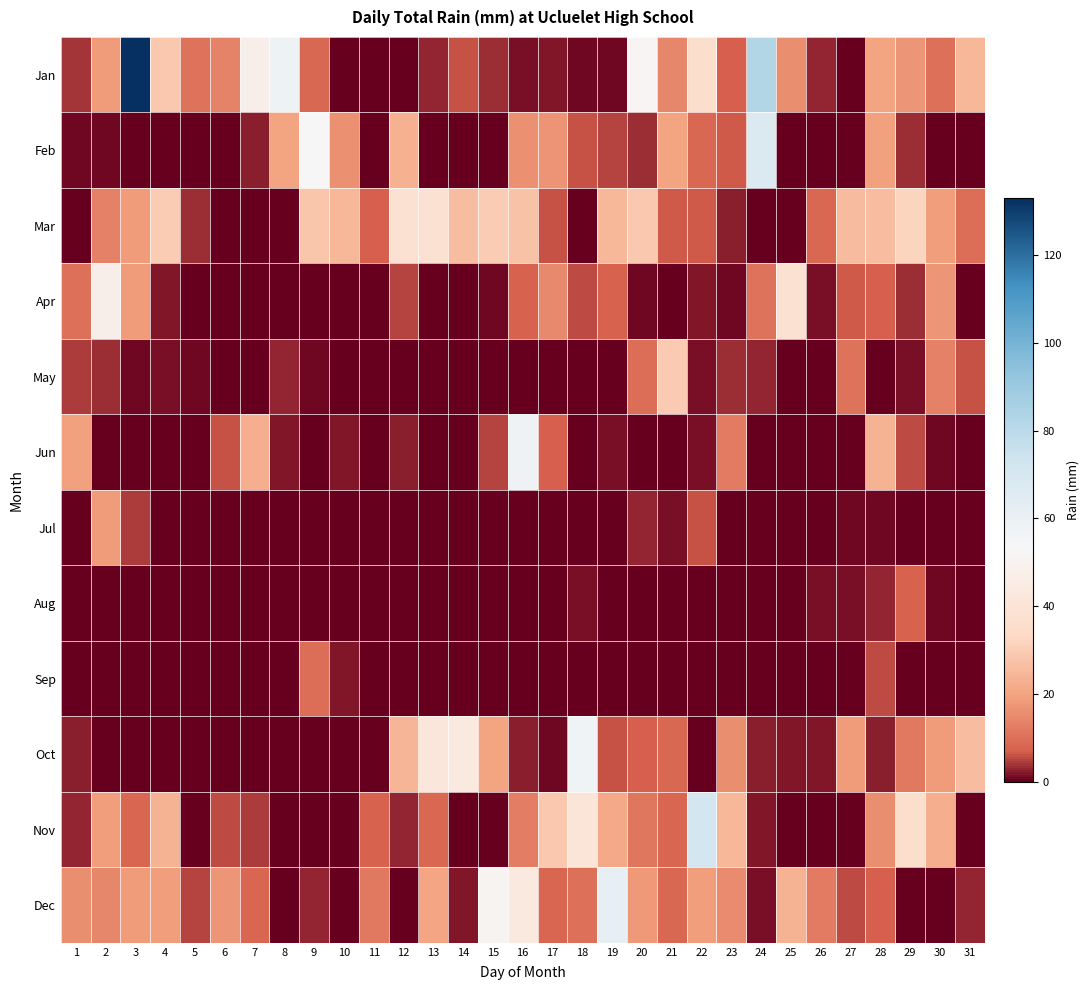

Reading left to right, transcribe all the data shown in this chart.

Jan: 1=3.8	2=18.4	3=133.0	4=28.6	5=10.4	6=14.0	7=47.4	8=58.4	9=8.8	10=0.2	11=0.0	12=0.2	13=2.8	14=6.0	15=3.2	16=1.4	17=1.8	18=0.6	19=1.0	20=51.6	21=14.2	22=35.4	23=6.8	24=82.4	25=16.0	26=2.6	27=0.4	28=20.0	29=17.2	30=10.2	31=24.8
Feb: 1=0.8	2=1.0	3=0.0	4=0.0	5=0.0	6=0.0	7=2.2	8=20.2	9=54.0	10=16.6	11=0.2	12=23.0	13=0.2	14=0.2	15=0.0	16=16.2	17=17.0	18=6.2	19=5.0	20=3.4	21=19.8	22=8.4	23=6.6	24=68.0	25=0.2	26=0.0	27=0.0	28=19.6	29=3.6	30=0.0	31=0.0
Mar: 1=0.2	2=13.0	3=18.4	4=30.0	5=3.2	6=0.0	7=0.0	8=0.2	9=28.4	10=24.8	11=7.2	12=38.0	13=38.0	14=26.4	15=30.0	16=27.2	17=6.2	18=0.2	19=24.8	20=28.6	21=6.4	22=6.4	23=2.2	24=0.2	25=0.0	26=8.6	27=25.6	28=26.0	29=32.2	30=18.8	31=9.4
Apr: 1=10.0	2=47.6	3=18.4	4=1.6	5=0.2	6=0.0	7=0.2	8=0.0	9=0.0	10=0.0	11=0.0	12=4.8	13=0.2	14=0.0	15=0.6	16=7.4	17=14.6	18=5.6	19=7.6	20=0.8	21=0.2	22=1.6	23=0.6	24=10.6	25=38.0	26=1.2	27=6.6	28=6.8	29=3.2	30=17.2	31=0.0
May: 1=4.2	2=3.4	3=0.8	4=1.4	5=0.6	6=0.4	7=0.0	8=2.6	9=0.6	10=0.0	11=0.0	12=0.0	13=0.0	14=0.0	15=0.0	16=0.0	17=0.0	18=0.0	19=0.0	20=9.8	21=29.6	22=1.4	23=3.4	24=2.6	25=0.0	26=0.0	27=10.8	28=0.2	29=1.2	30=13.0	31=6.0
Jun: 1=19.4	2=0.0	3=0.0	4=0.2	5=0.0	6=5.8	7=22.8	8=1.8	9=0.0	10=2.0	11=0.4	12=2.4	13=0.0	14=0.0	15=5.0	16=57.8	17=7.2	18=0.4	19=1.4	20=0.0	21=0.2	22=1.2	23=12.2	24=0.0	25=0.2	26=0.0	27=0.0	28=23.6	29=5.2	30=0.8	31=0.0
Jul: 1=0.0	2=18.6	3=4.6	4=0.0	5=0.0	6=0.0	7=0.0	8=0.0	9=0.0	10=0.0	11=0.0	12=0.0	13=0.0	14=0.0	15=0.0	16=0.0	17=0.0	18=0.0	19=0.0	20=2.8	21=1.4	22=5.8	23=0.0	24=0.0	25=0.0	26=0.0	27=0.8	28=0.8	29=0.0	30=0.2	31=0.0
Aug: 1=0.0	2=0.0	3=0.0	4=0.0	5=0.0	6=0.0	7=0.0	8=0.2	9=0.2	10=0.0	11=0.2	12=0.2	13=0.2	14=0.0	15=0.0	16=0.0	17=0.0	18=1.2	19=0.2	20=0.2	21=0.0	22=0.0	23=0.0	24=0.0	25=0.2	26=1.2	27=1.2	28=2.8	29=7.4	30=0.6	31=0.2
Sep: 1=0.2	2=0.2	3=0.0	4=0.2	5=0.2	6=0.2	7=0.0	8=0.2	9=9.8	10=2.0	11=0.2	12=0.2	13=0.2	14=0.2	15=0.2	16=0.2	17=0.2	18=0.0	19=0.0	20=0.2	21=0.2	22=0.0	23=0.0	24=0.2	25=0.0	26=0.0	27=0.2	28=5.4	29=0.2	30=0.2	31=0.0
Oct: 1=2.4	2=0.2	3=0.0	4=0.2	5=0.0	6=0.2	7=0.0	8=0.0	9=0.0	10=0.2	11=0.2	12=24.4	13=41.4	14=43.2	15=20.0	16=2.4	17=1.0	18=57.0	19=6.2	20=7.0	21=8.4	22=0.2	23=15.6	24=2.4	25=1.6	26=2.0	27=18.2	28=2.4	29=11.8	30=18.4	31=26.0
Nov: 1=2.6	2=18.8	3=7.8	4=23.8	5=0.0	6=5.4	7=4.2	8=0.0	9=0.2	10=0.0	11=7.4	12=2.6	13=8.4	14=0.2	15=0.2	16=12.6	17=29.0	18=40.6	19=21.4	20=11.4	21=8.2	22=71.6	23=24.6	24=1.6	25=0.2	26=0.2	27=0.0	28=16.0	29=36.0	30=22.6	31=0.0
Dec: 1=15.8	2=14.4	3=18.4	4=18.8	5=5.0	6=17.6	7=7.8	8=0.0	9=2.6	10=0.0	11=11.8	12=0.4	13=20.4	14=1.6	15=50.4	16=43.4	17=7.8	18=10.2	19=61.2	20=18.0	21=8.4	22=18.8	23=15.4	24=1.2	25=23.6	26=12.4	27=5.2	28=7.0	29=0.0	30=0.2	31=2.8